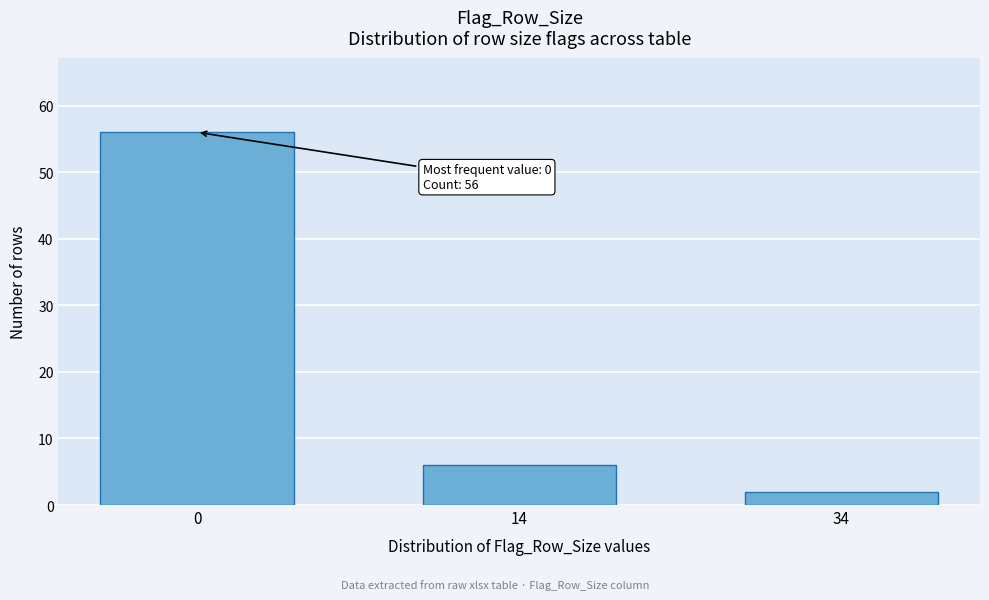

Reading left to right, extract all data points from this chart.

56	6	2